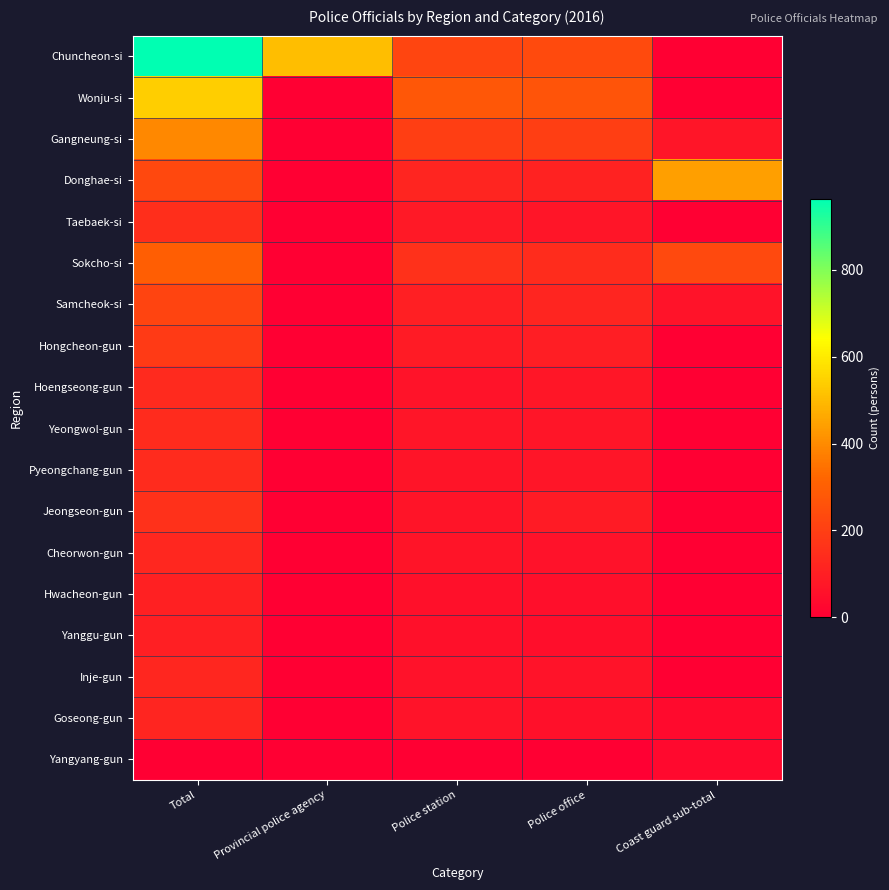

Reading right to left, extract all data points from this chart.

Chuncheon-si: Coast guard sub-total=0	Police office=237	Police station=222	Provincial police agency=505	Total=964
Wonju-si: Coast guard sub-total=0	Police office=264	Police station=275	Provincial police agency=0	Total=539
Gangneung-si: Coast guard sub-total=68	Police office=196	Police station=198	Provincial police agency=0	Total=394
Donghae-si: Coast guard sub-total=442	Police office=110	Police station=119	Provincial police agency=0	Total=229
Taebaek-si: Coast guard sub-total=0	Police office=69	Police station=81	Provincial police agency=0	Total=150
Sokcho-si: Coast guard sub-total=233	Police office=140	Police station=158	Provincial police agency=0	Total=298
Samcheok-si: Coast guard sub-total=63	Police office=118	Police station=100	Provincial police agency=0	Total=218
Hongcheon-gun: Coast guard sub-total=0	Police office=96	Police station=90	Provincial police agency=0	Total=186
Hoengseong-gun: Coast guard sub-total=0	Police office=72	Police station=63	Provincial police agency=0	Total=135
Yeongwol-gun: Coast guard sub-total=0	Police office=70	Police station=69	Provincial police agency=0	Total=139
Pyeongchang-gun: Coast guard sub-total=0	Police office=71	Police station=67	Provincial police agency=0	Total=138
Jeongseon-gun: Coast guard sub-total=0	Police office=89	Police station=67	Provincial police agency=0	Total=156
Cheorwon-gun: Coast guard sub-total=0	Police office=59	Police station=66	Provincial police agency=0	Total=125
Hwacheon-gun: Coast guard sub-total=0	Police office=49	Police station=55	Provincial police agency=0	Total=104
Yanggu-gun: Coast guard sub-total=0	Police office=47	Police station=54	Provincial police agency=0	Total=101
Inje-gun: Coast guard sub-total=0	Police office=63	Police station=58	Provincial police agency=0	Total=121
Goseong-gun: Coast guard sub-total=36	Police office=56	Police station=63	Provincial police agency=0	Total=119
Yangyang-gun: Coast guard sub-total=33	Police office=0	Police station=0	Provincial police agency=0	Total=0